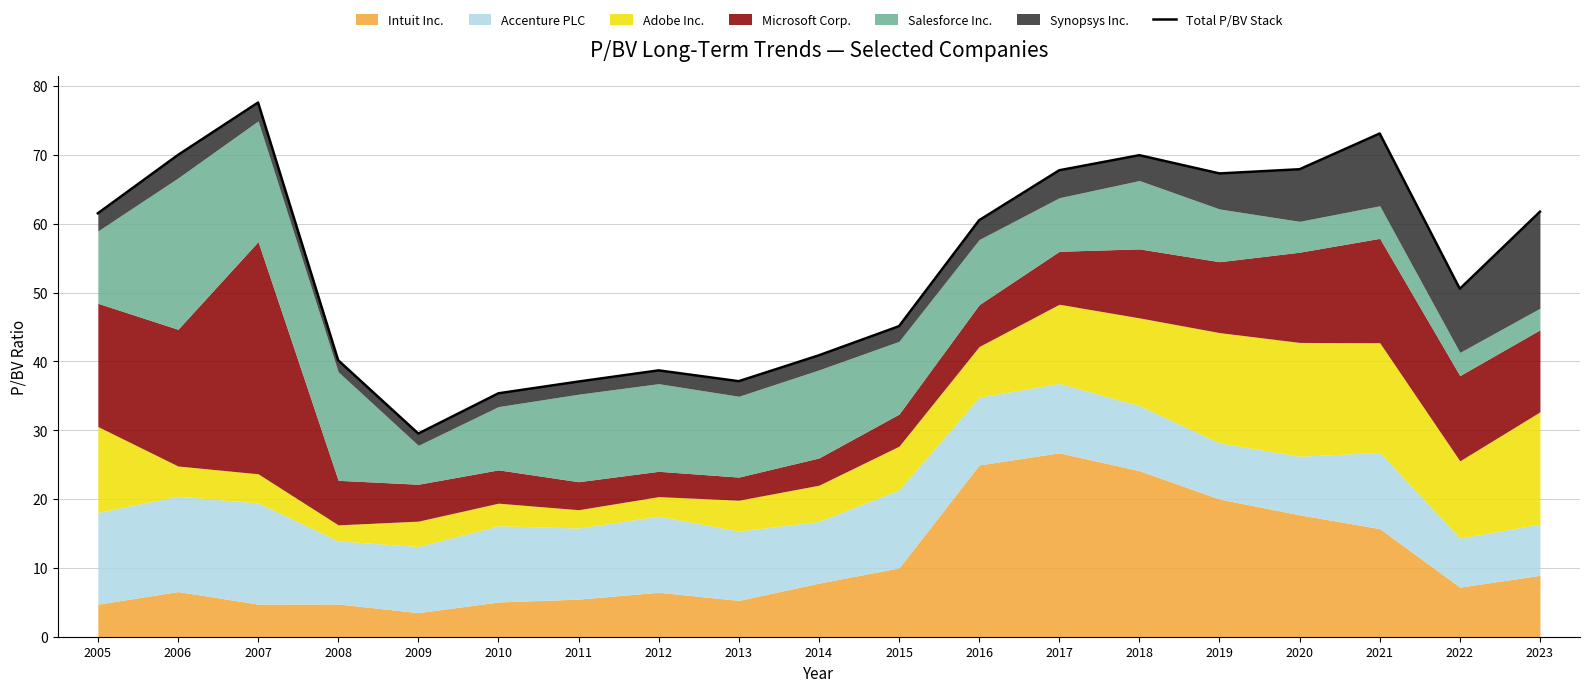

Reading left to right, extract all data points from this chart.

2005=61.5	2006=70.0	2007=77.6	2008=40.2	2009=29.5	2010=35.4	2011=37.1	2012=38.7	2013=37.1	2014=40.9	2015=45.1	2016=60.5	2017=67.8	2018=70.0	2019=67.3	2020=67.9	2021=73.1	2022=50.5	2023=61.7